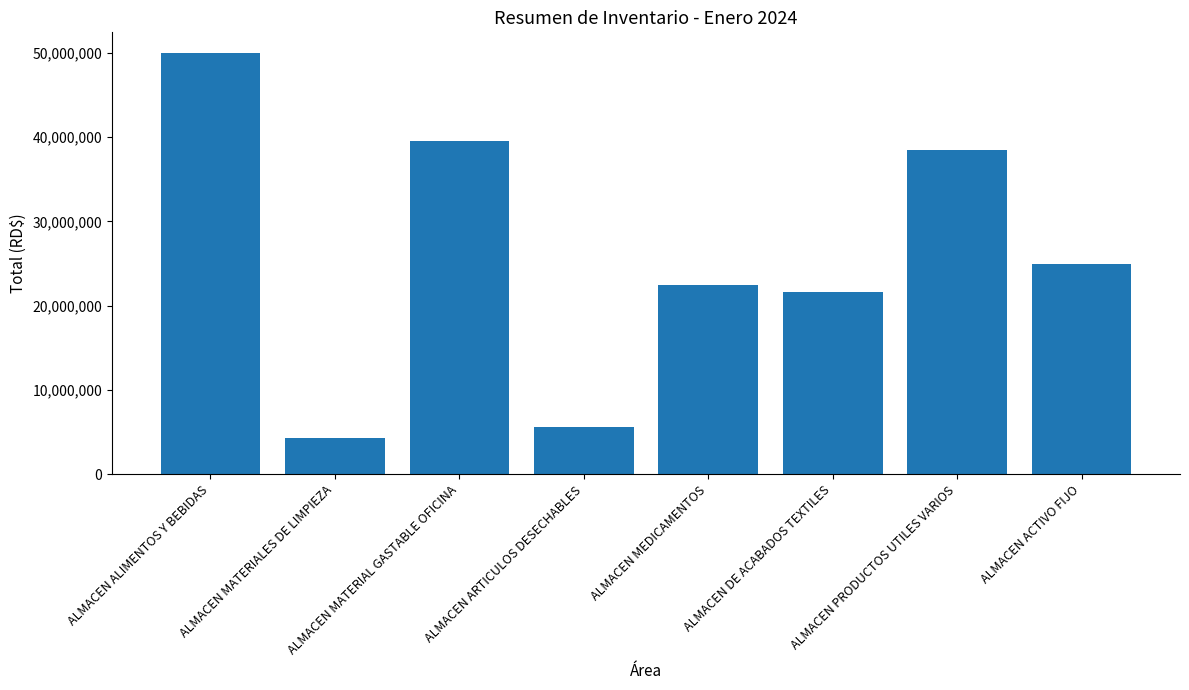

What is the approximate value at ALMACEN ARTICULOS DESECHABLES?

5551372.8